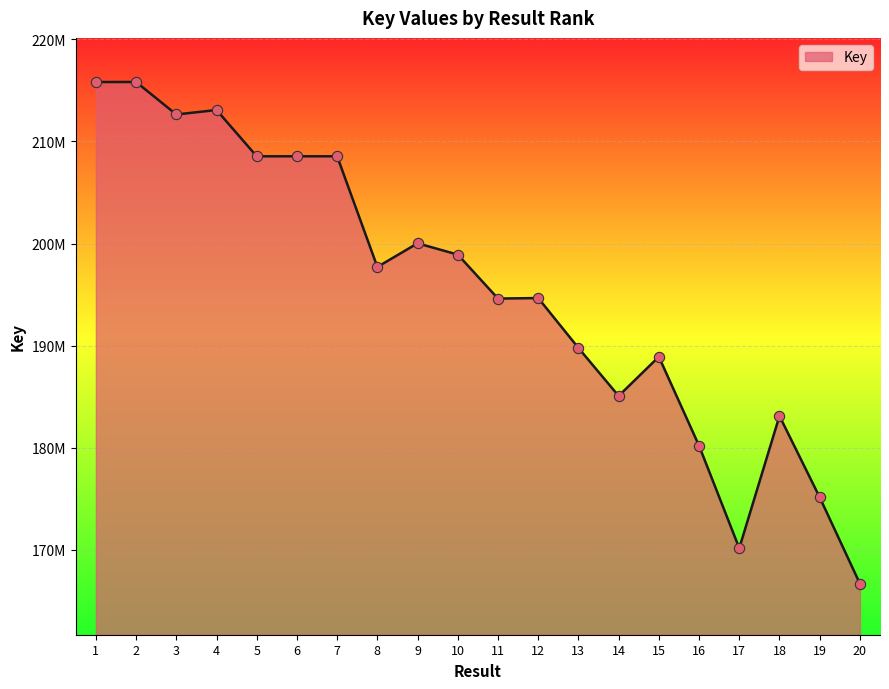

Is this an area chart (filled region under the line)?

Yes